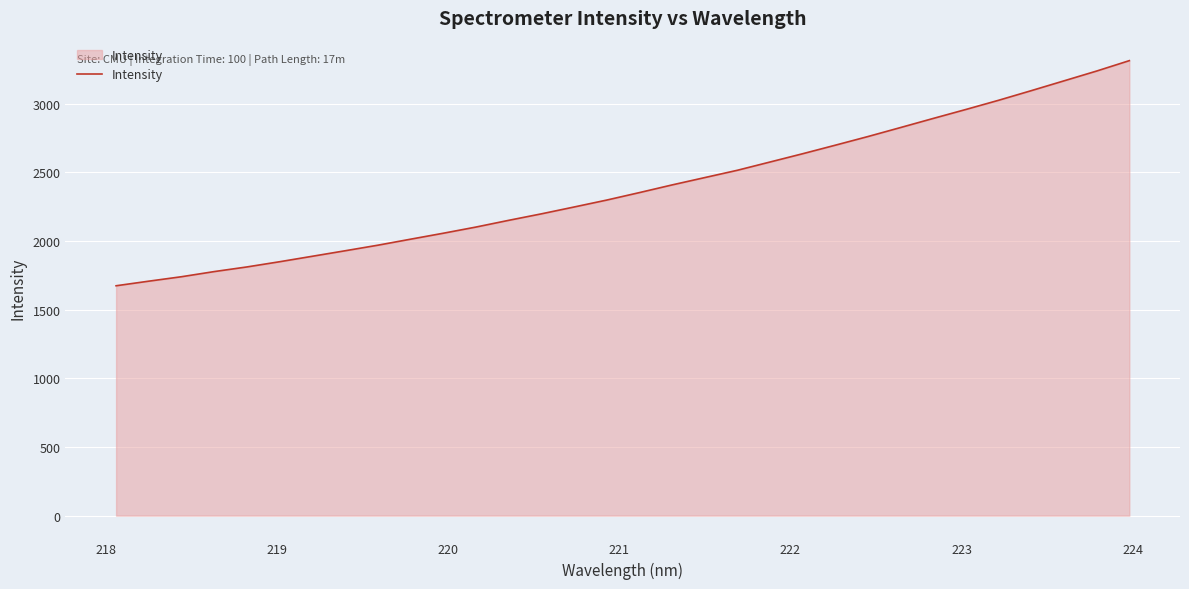

How many values are below 2352?

16